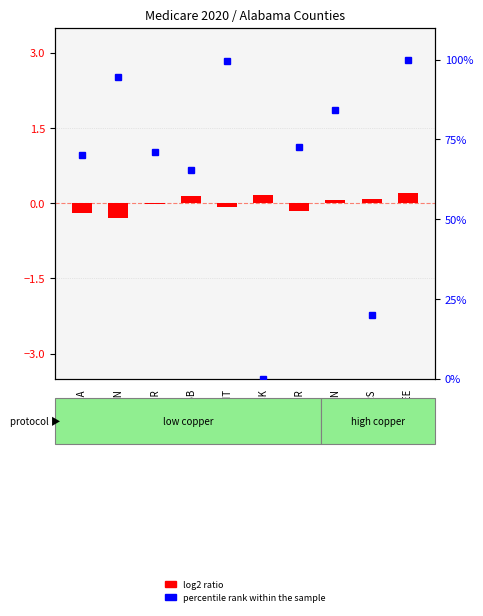

What is the average value of the percentile rank within the sample series?

67.7